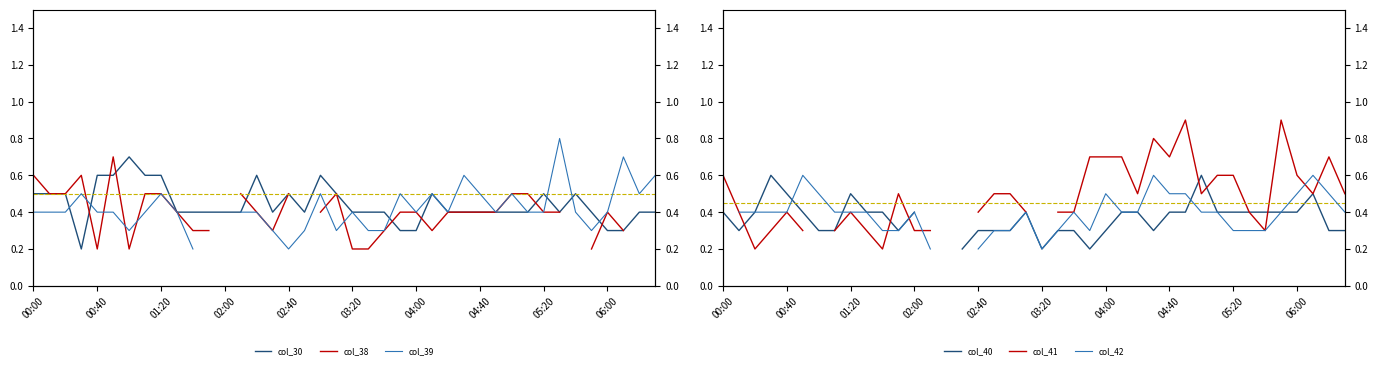

How many series are shown in this chart?

6